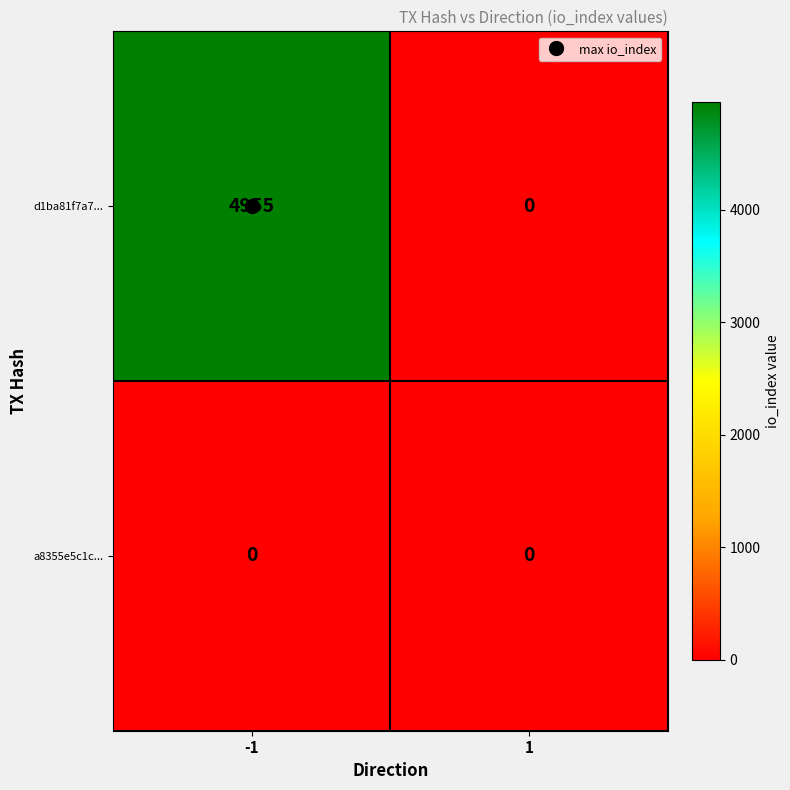

List the series in order of their peak value, lowest first.

a8355e5c1c..., d1ba81f7a7...